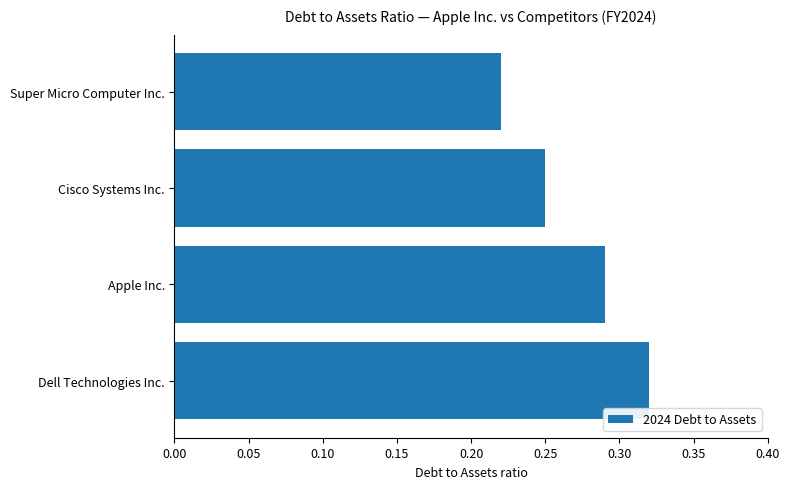

List the labels in order of value, smallest first.

Super Micro Computer Inc., Cisco Systems Inc., Apple Inc., Dell Technologies Inc.